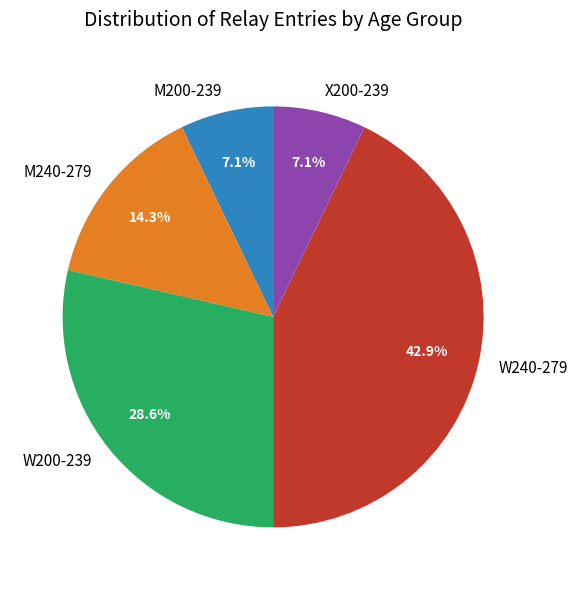

Approximately how many times larger is the value at X200-239 compared to M240-279?

0.5